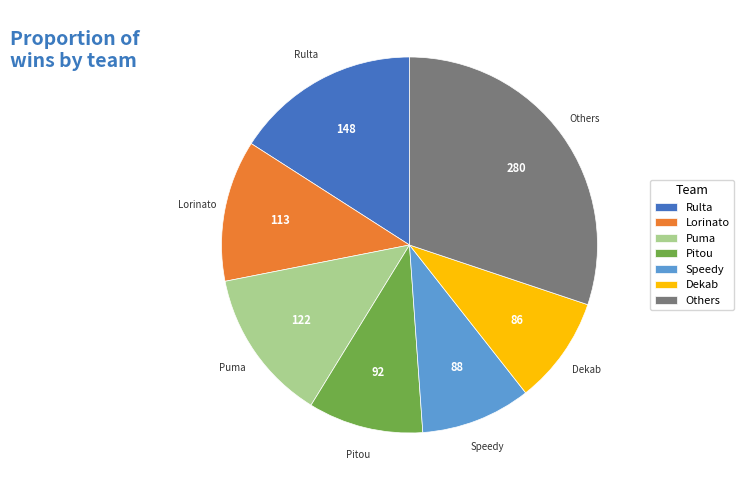

Approximately how many times larger is the value at Pitou compared to Rulta?

0.6